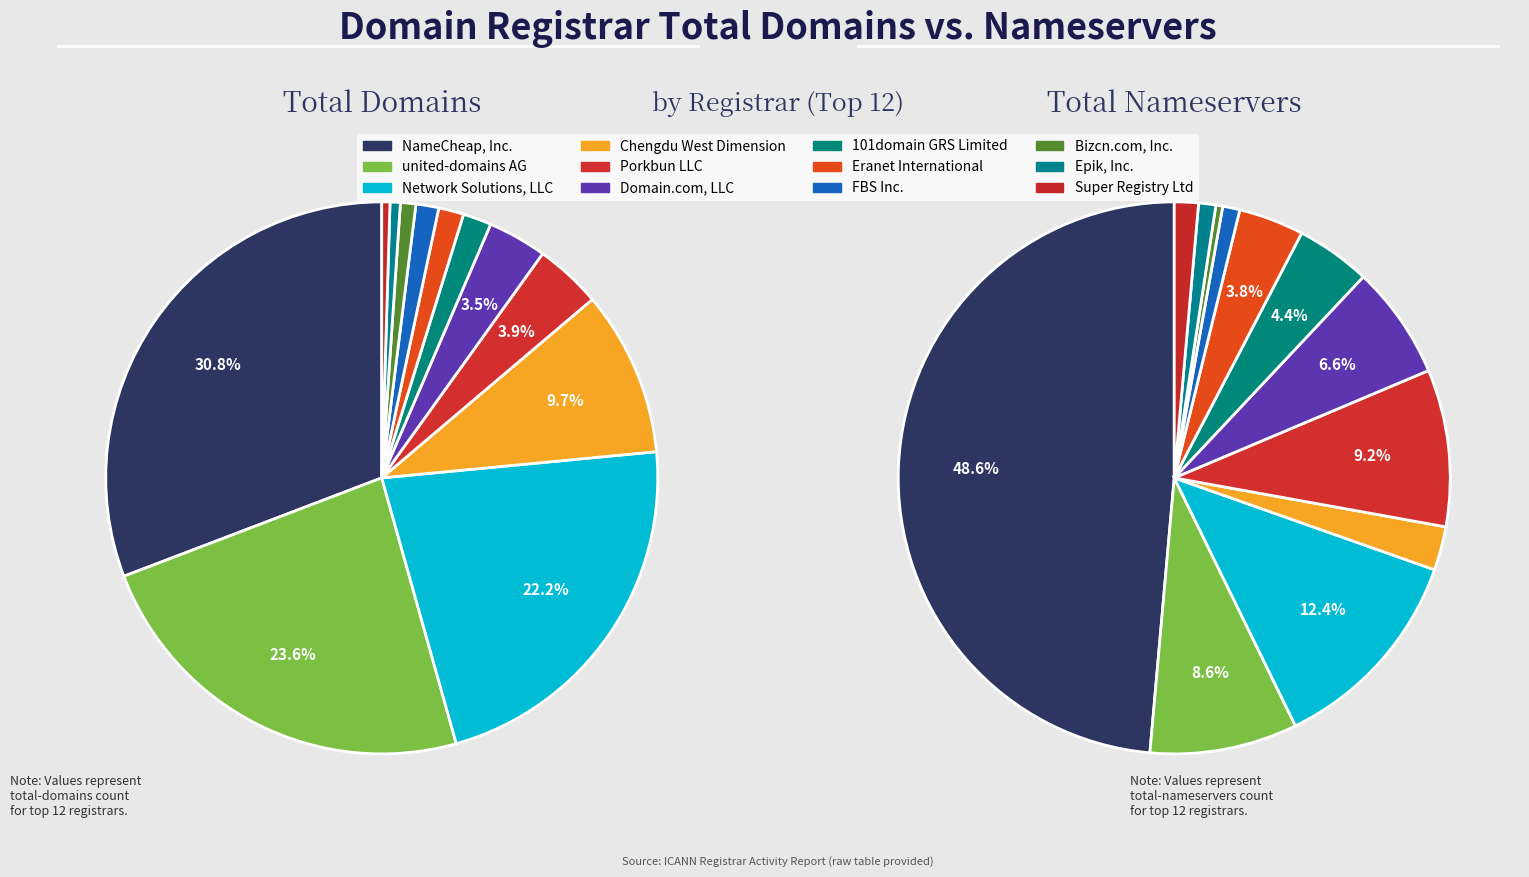

To the nearest percent, what is the difference between the largest and smallest slice percentages?

48%